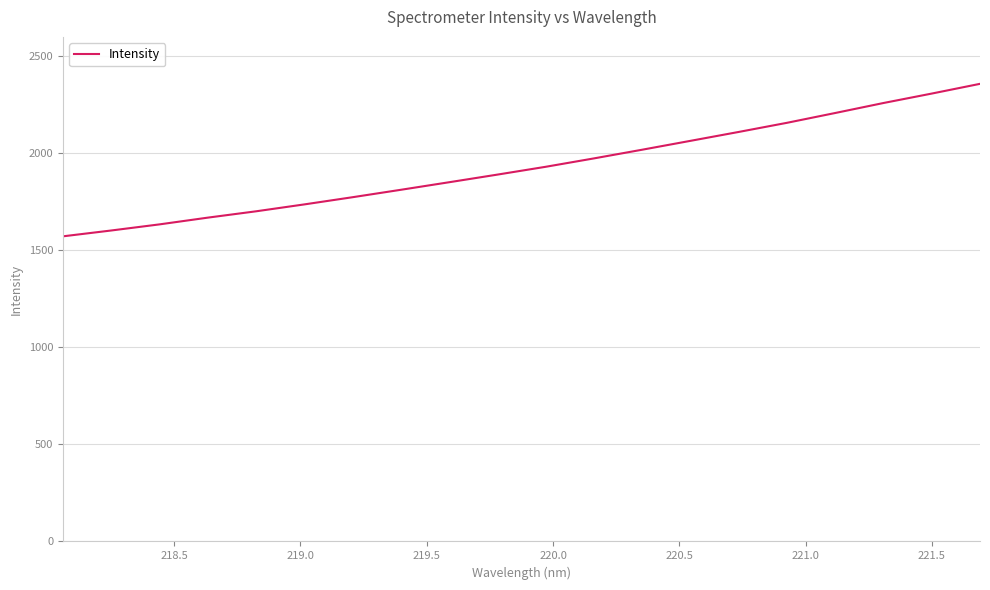

What is the greatest value displayed?

2358.1